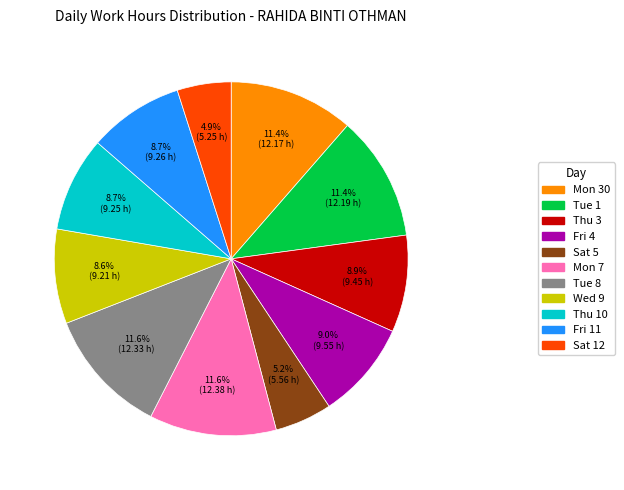

Which has a higher value, Mon 30 or Sat 5?

Mon 30